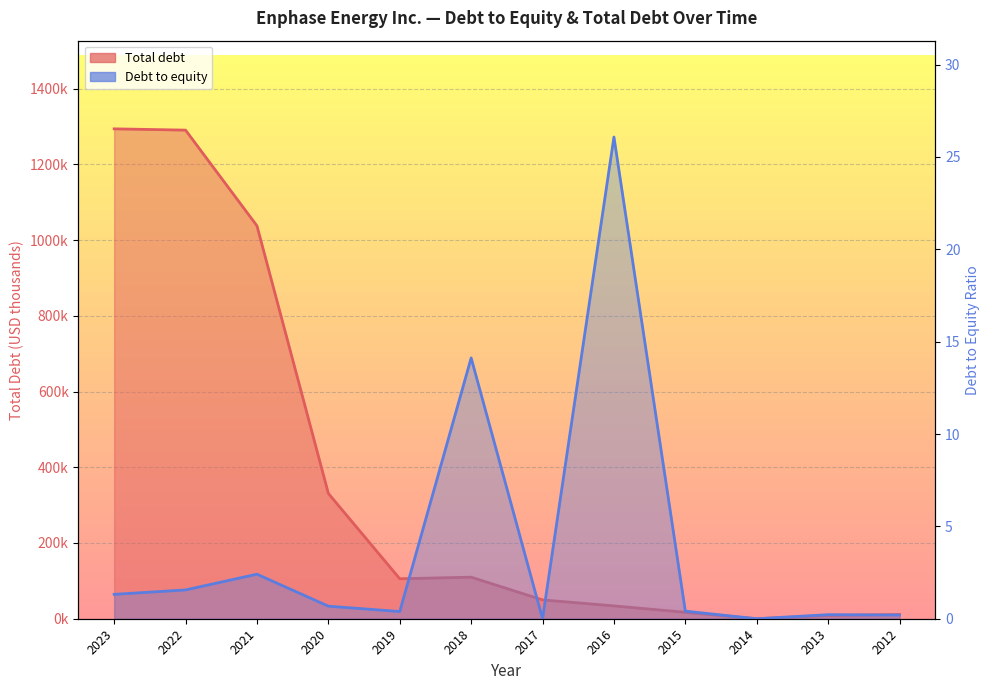

How many distinct data groups are displayed?

2